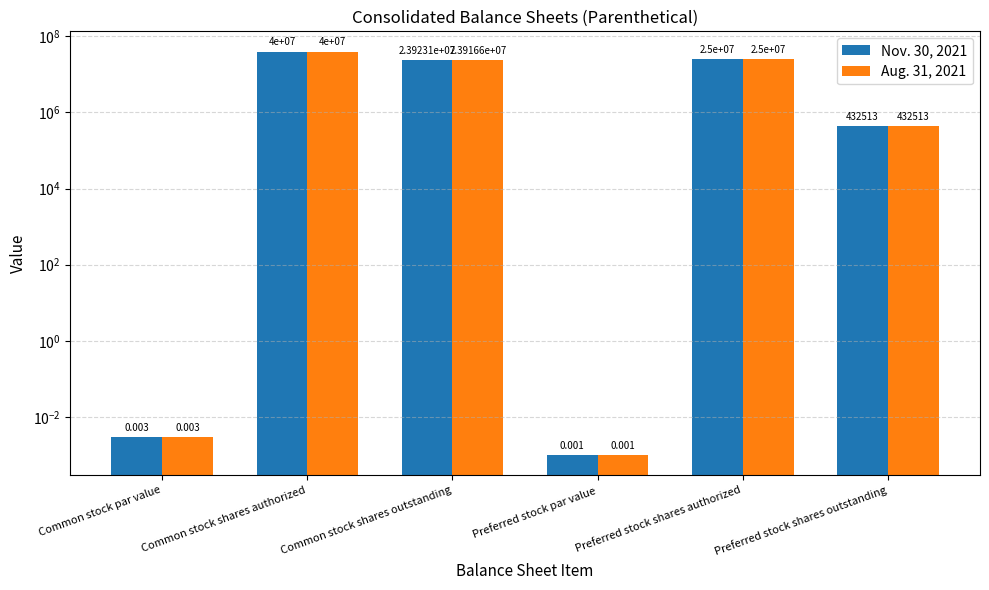

Which label corresponds to the smallest value in the chart?

Preferred stock par value